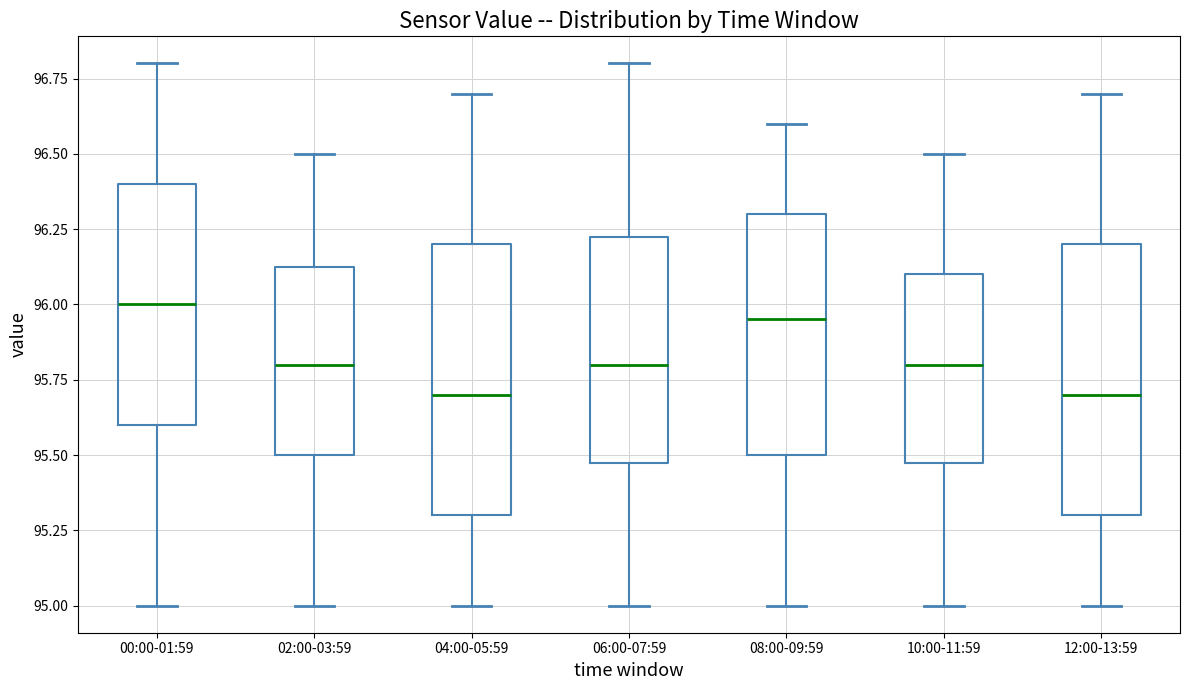

Reading left to right, read every box against the y-axis: the position of its median line, the range the box covers, and the ends of its whiskers. The values are not printed on the chart, so give them approximately, as read against the axis.

00:00-01:59: median 96.00, box 95.60 to 96.40, whiskers 95.00 to 96.80
02:00-03:59: median 95.80, box 95.50 to 96.15, whiskers 95.00 to 96.50
04:00-05:59: median 95.70, box 95.30 to 96.20, whiskers 95.00 to 96.70
06:00-07:59: median 95.80, box 95.50 to 96.25, whiskers 95.00 to 96.80
08:00-09:59: median 95.95, box 95.50 to 96.30, whiskers 95.00 to 96.60
10:00-11:59: median 95.80, box 95.50 to 96.10, whiskers 95.00 to 96.50
12:00-13:59: median 95.70, box 95.30 to 96.20, whiskers 95.00 to 96.70